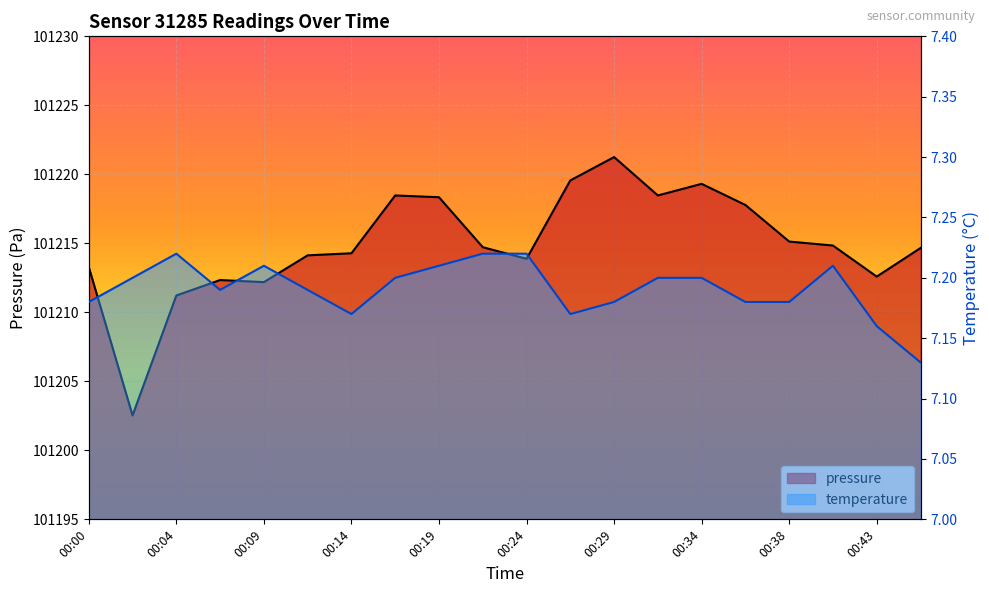

True or false: pressure has a value of 101214.7 at 00:21.

True